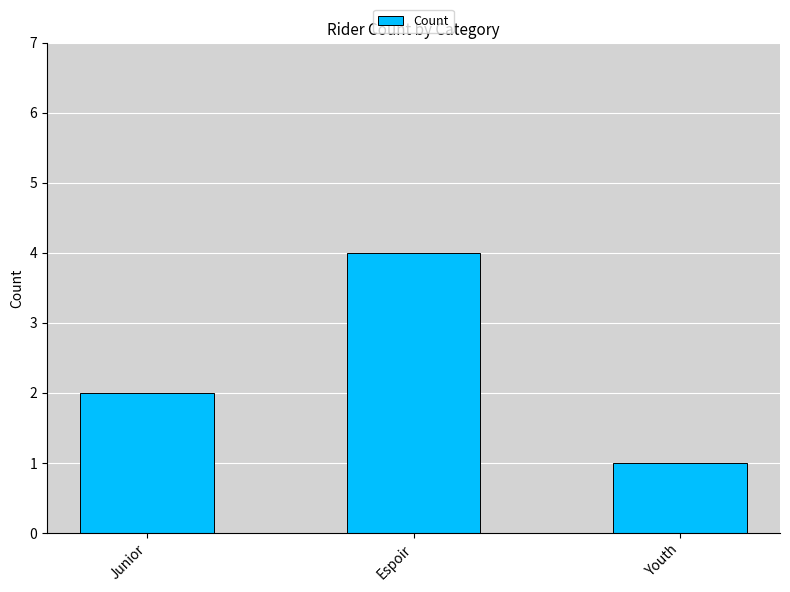

How many data points does each series have?

3